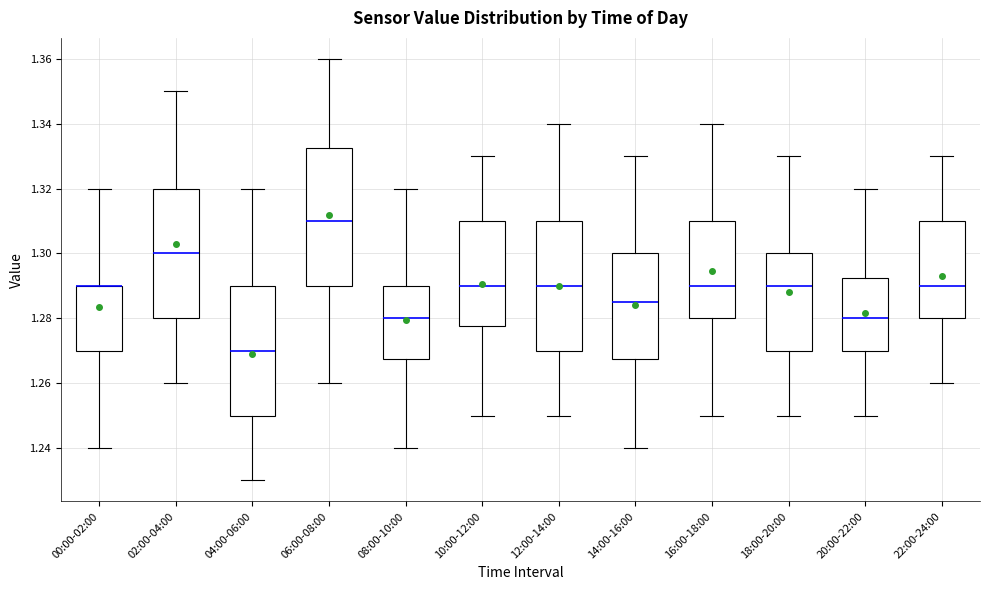

Where does the lower whisker of the box for 08:00-10:00 end on the y-axis? The values are not printed on the chart, so give them approximately, as read against the axis.

1.240